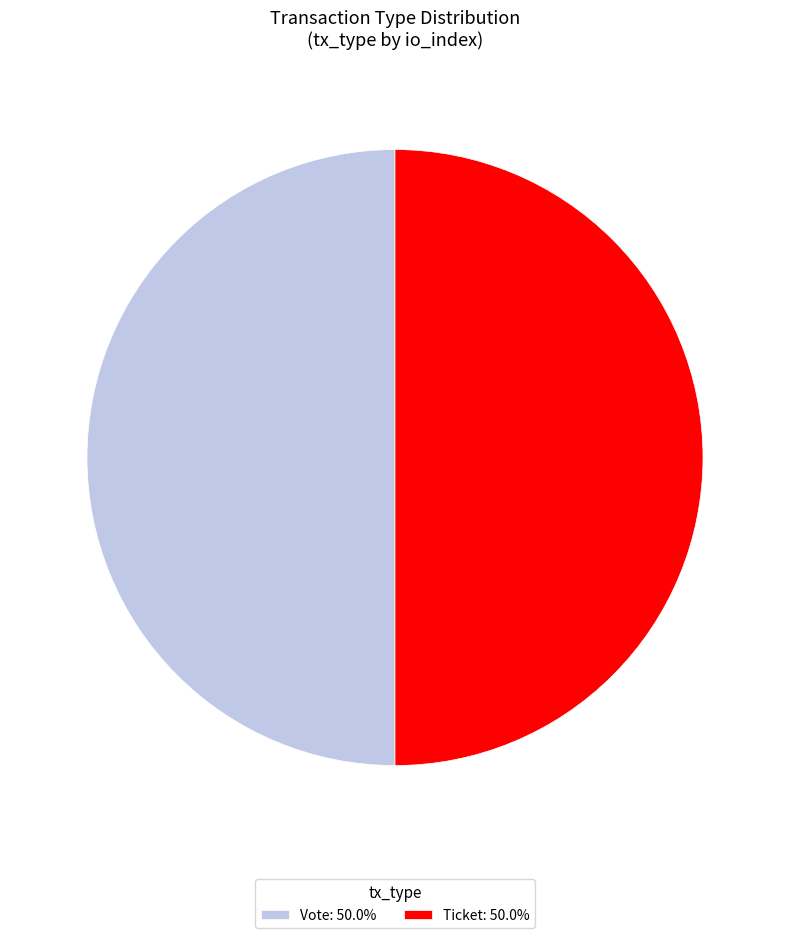

How many slices are in this pie chart?

2